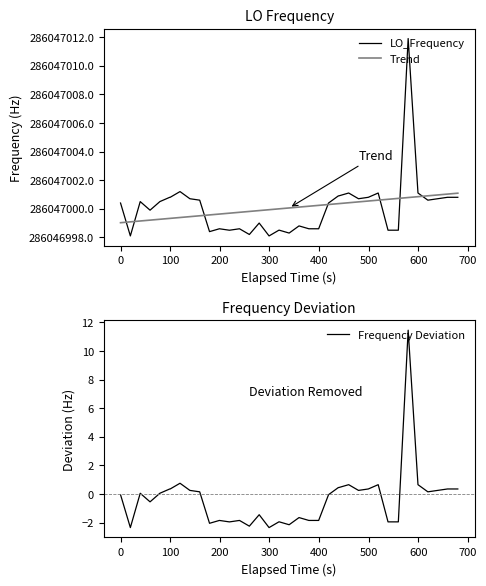

What is the minimum value for Frequency Deviation?

-2.3